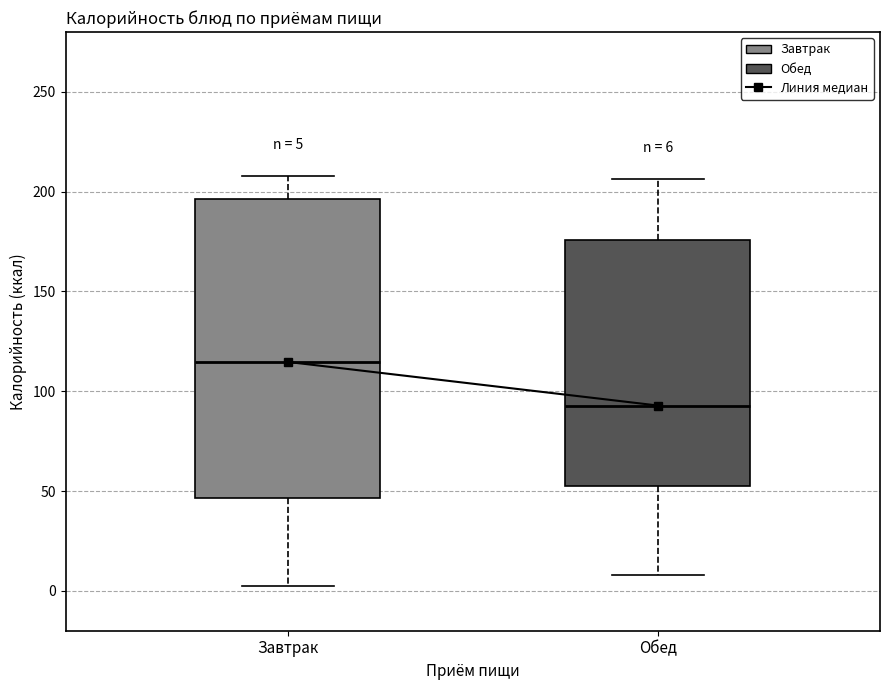

Comparing the boxes themselves (not the whiskers), which one is the tallest?

Завтрак